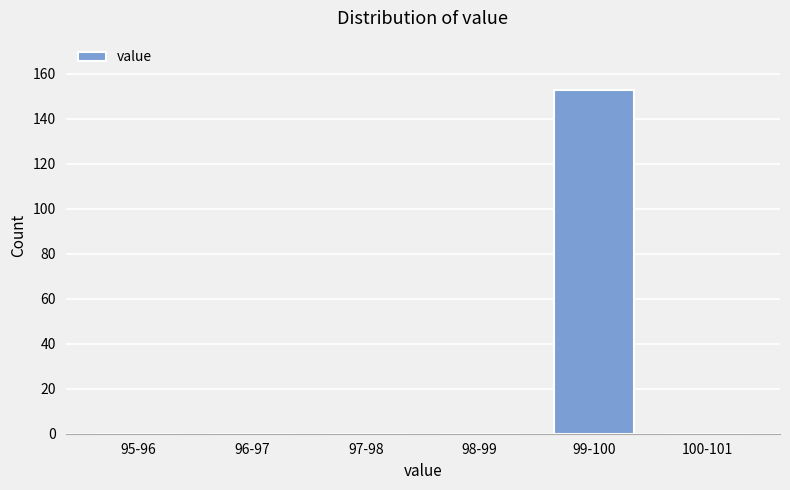

Reading left to right, extract all data points from this chart.

95-96=0	96-97=0	97-98=0	98-99=0	99-100=153	100-101=0